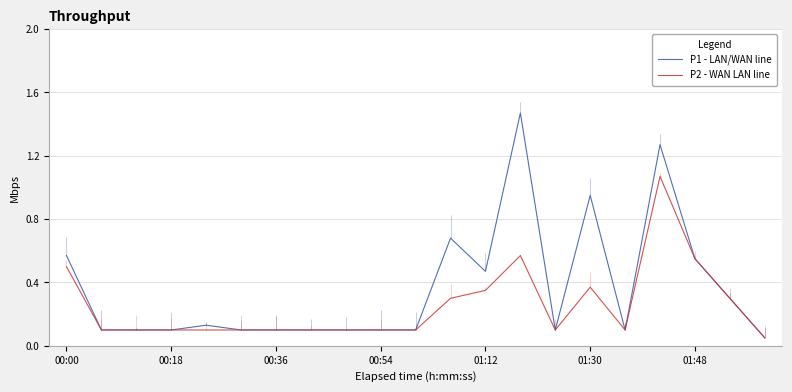

Rank the series by their maximum value, from highest to lowest.

P1 - LAN/WAN line, P2 - WAN LAN line